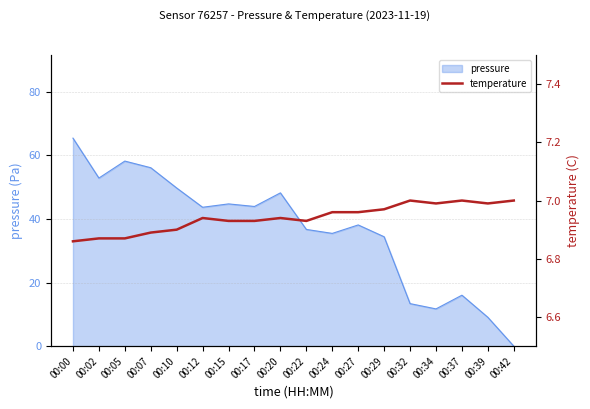

Where is pressure nearest to the value 32?

00:29